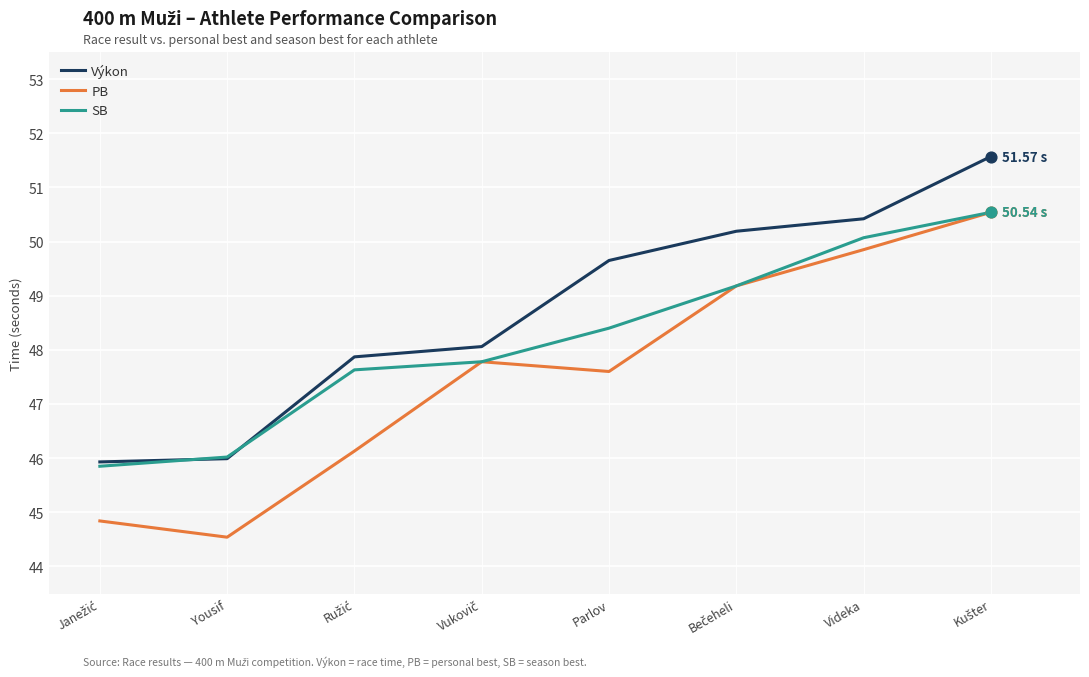

Which series has the largest total across all categories?

Výkon